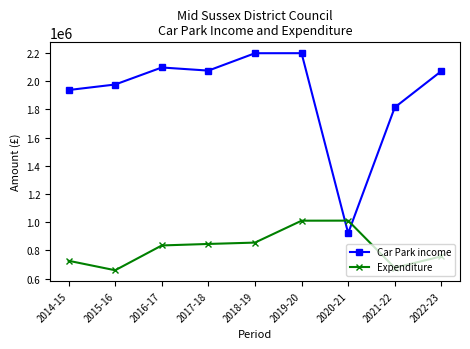

True or false: Car Park income has a value of 2096705.2 at 2016-17.

True